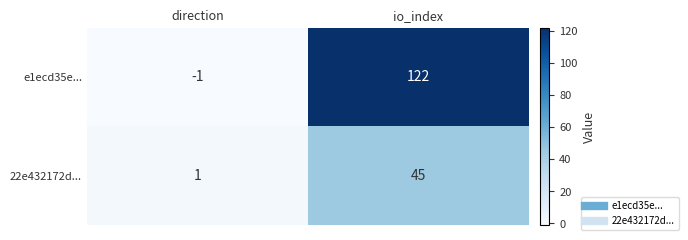

Rank the series by their maximum value, from lowest to highest.

22e432172d..., e1ecd35e...